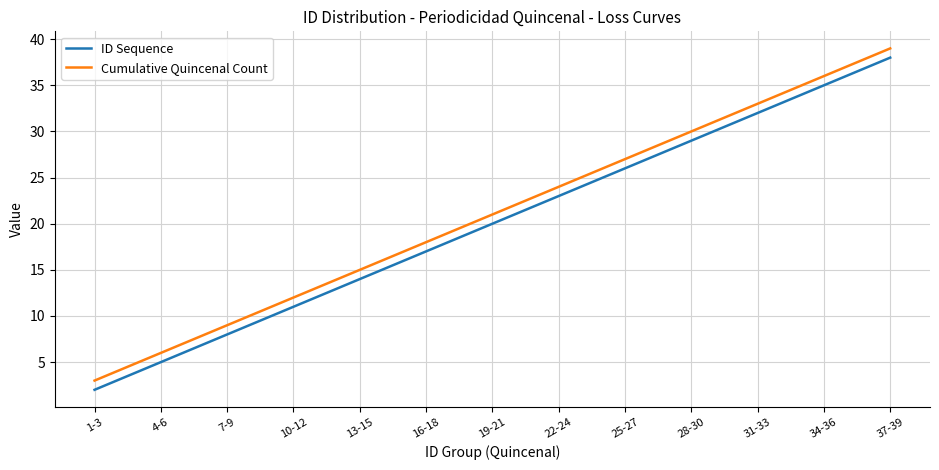

At which category is the sum across all series the highest?

37-39